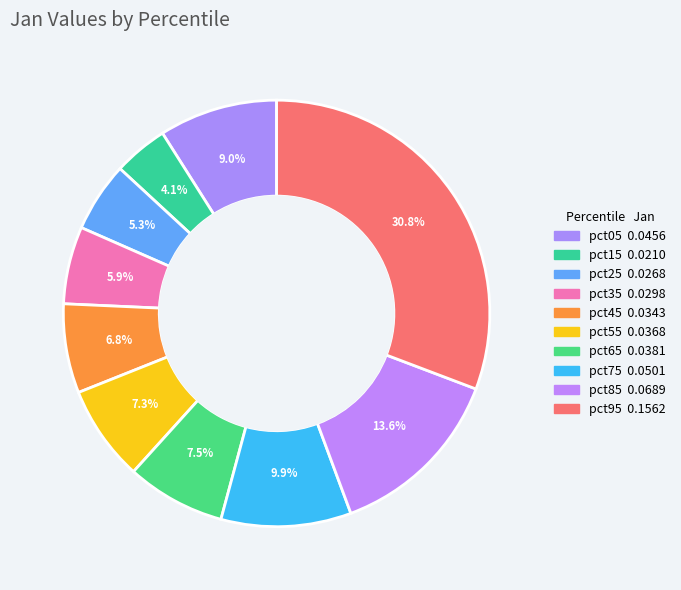

How many segments does this pie chart have?

10